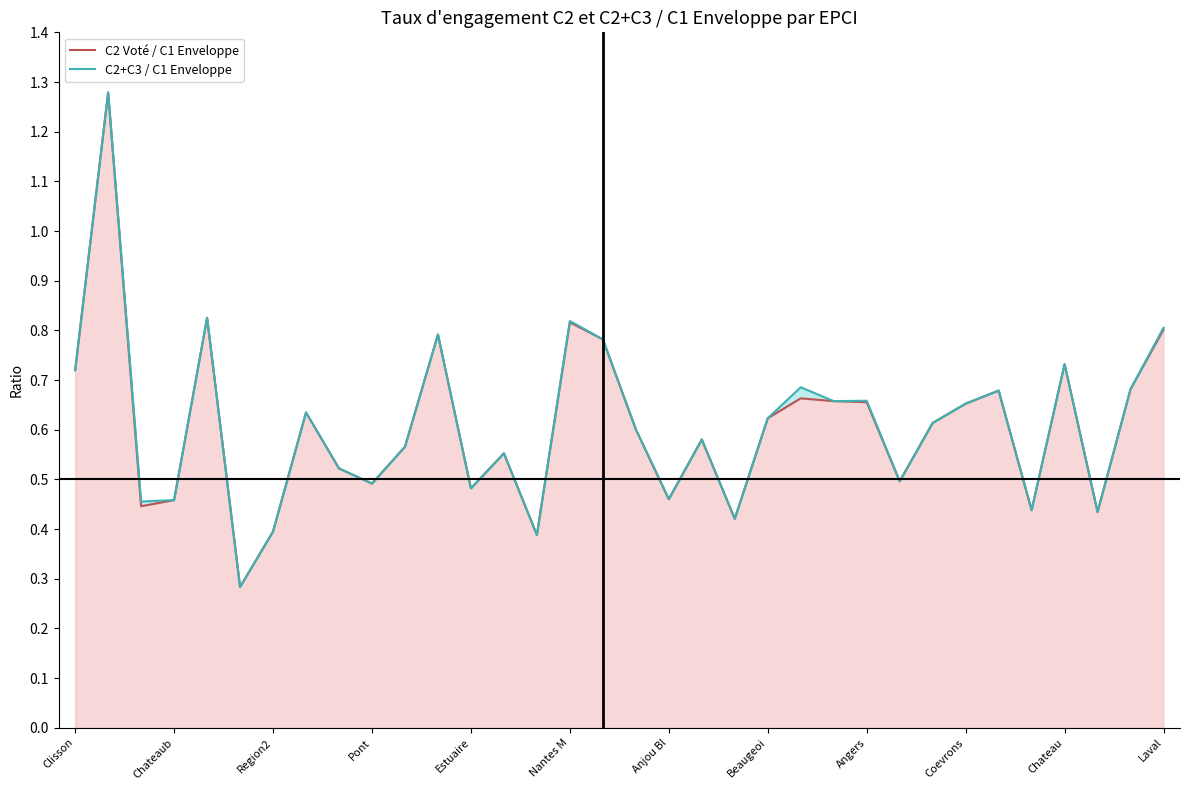

True or false: C2+C3 / C1 Enveloppe has a value of 0.5 at Estuaire.

False